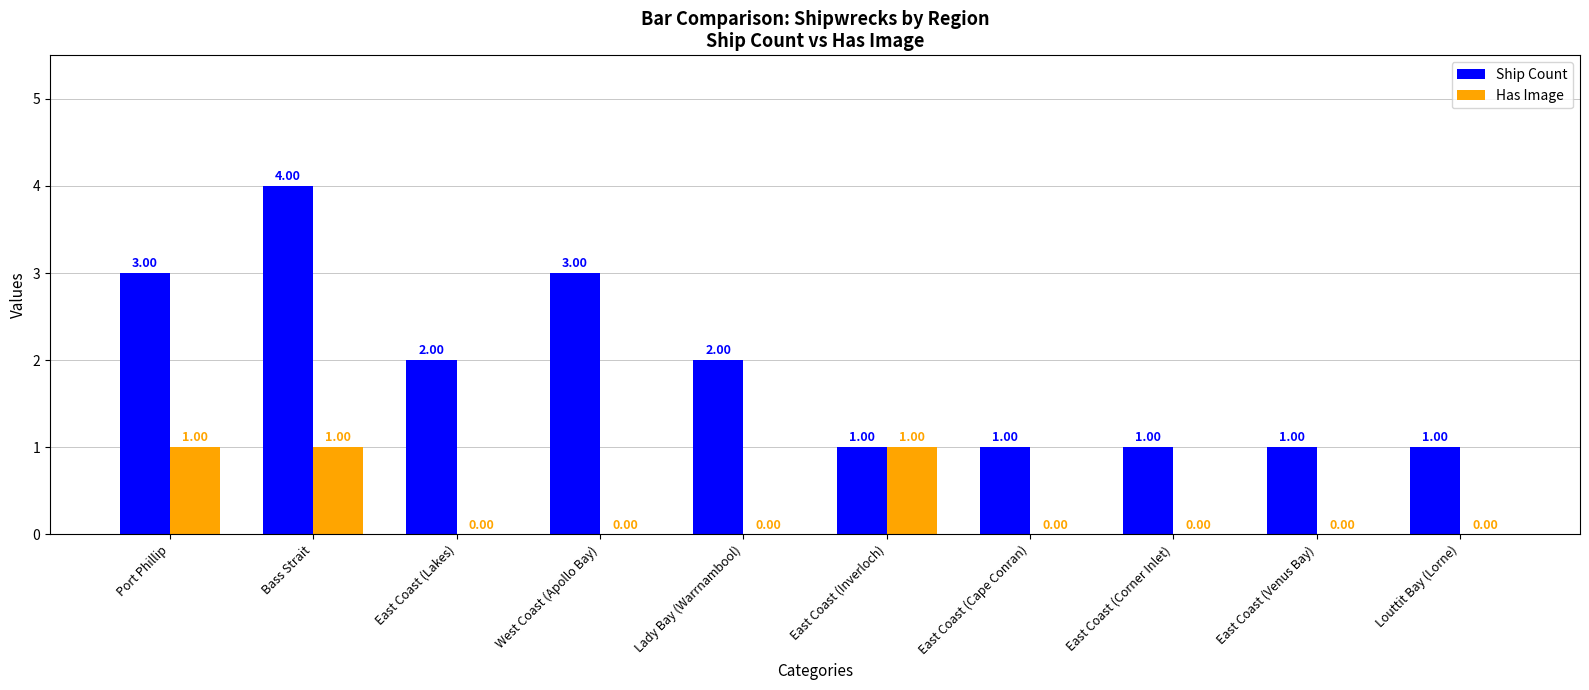

How many distinct data groups are displayed?

2